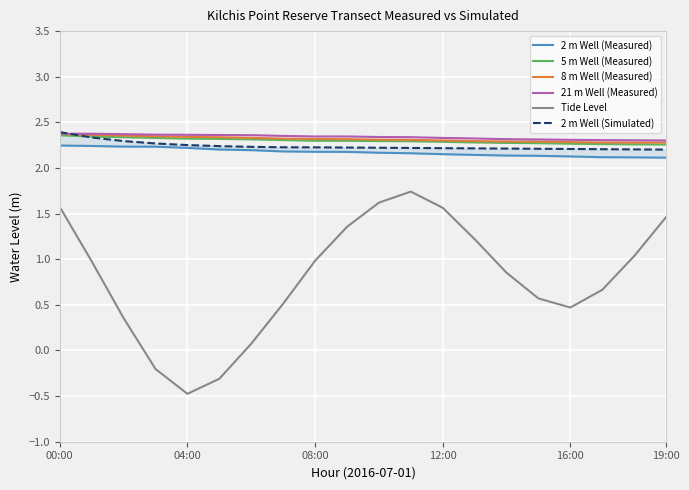

The value of 5 m Well (Measured) at 16:00 is 2.3. True or false?

True